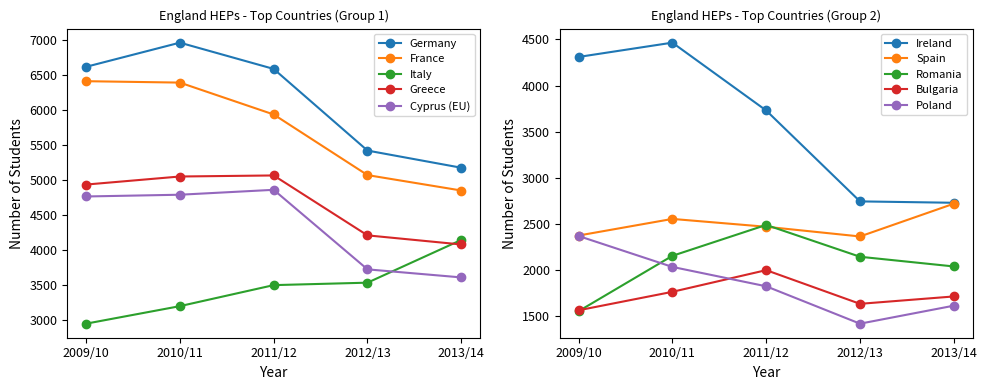

In Germany, how many points are higher than both neighbors (excluding endpoints)?

1